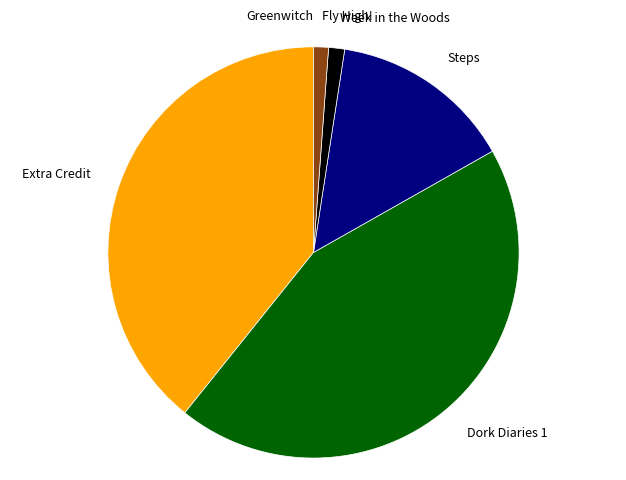

Does any single category account for the majority?

No